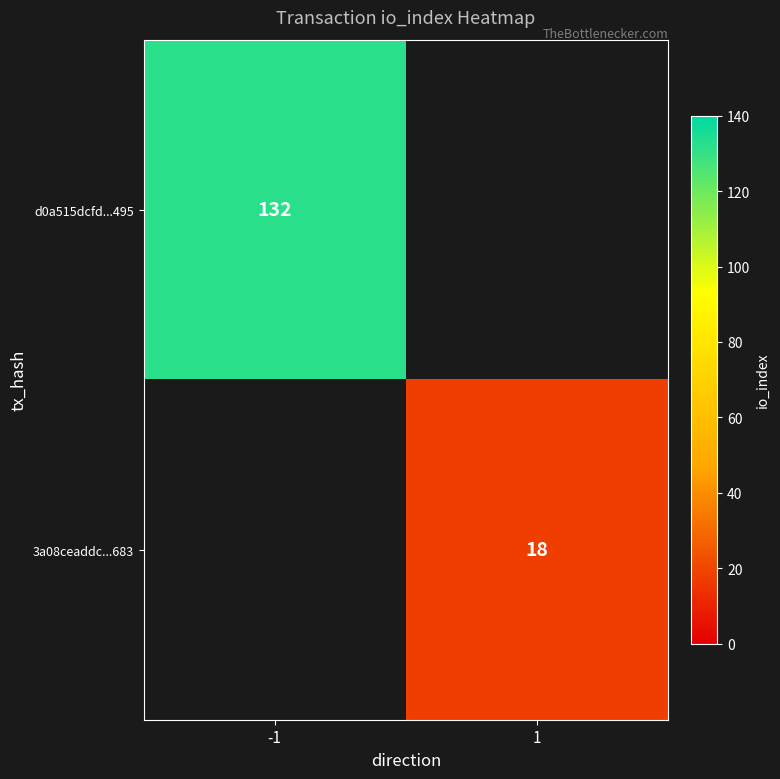

At which category does the chart reach its peak across all series?

-1